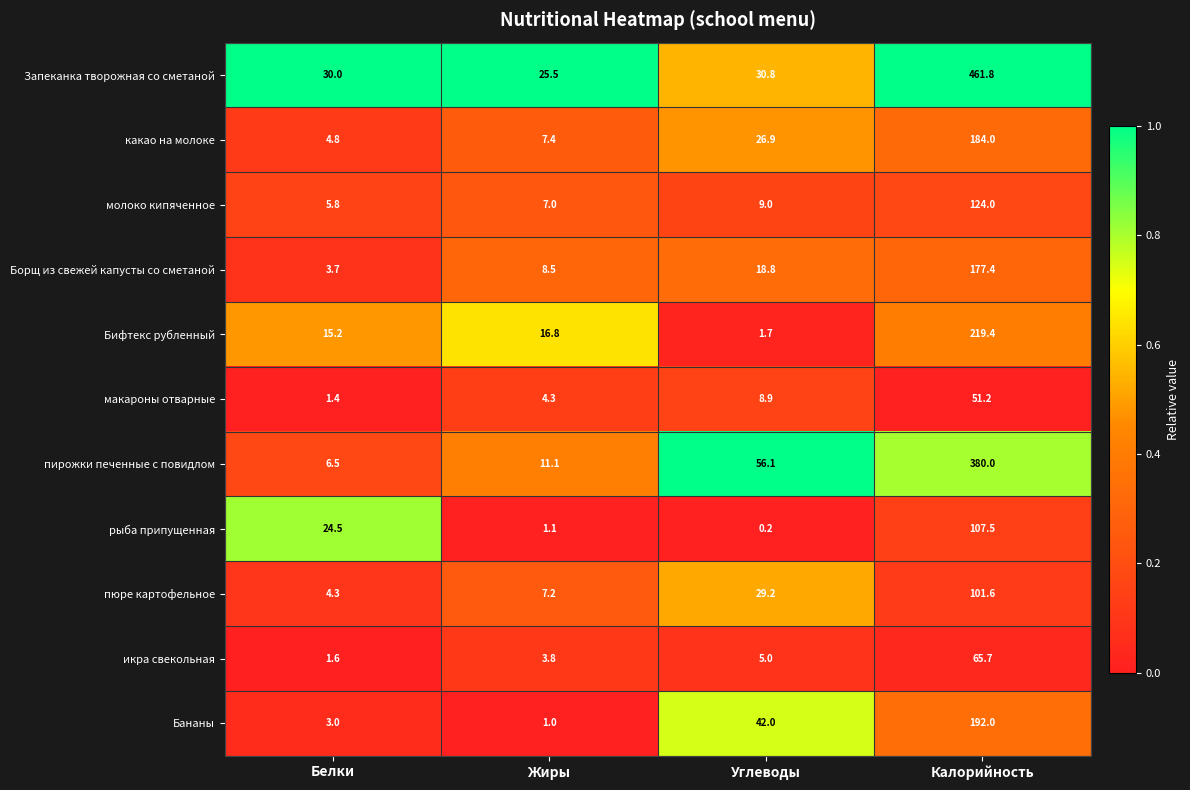

Where is икра свекольная nearest to the value 33?

Углеводы